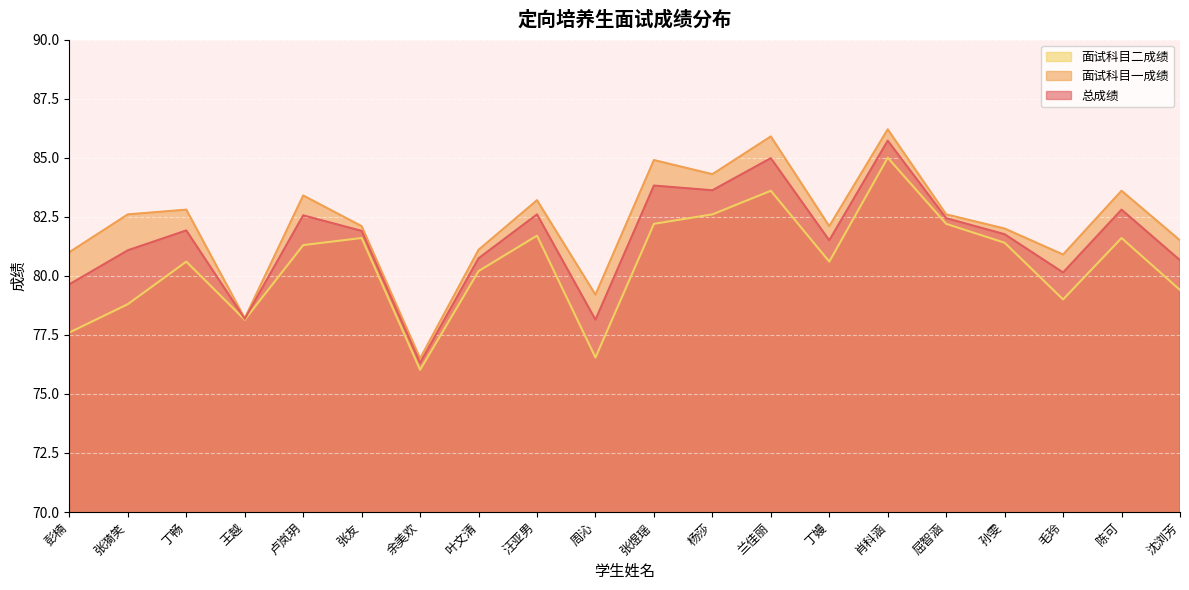

What is the label of the 6th point from the right?

肖科涵